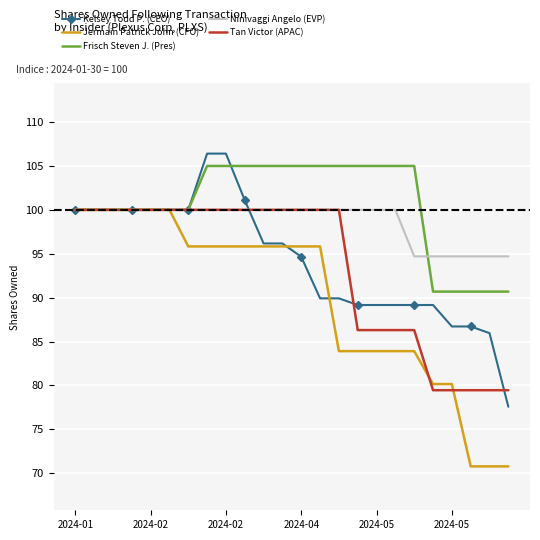

What is the maximum value for Tan Victor (APAC)?

100.0